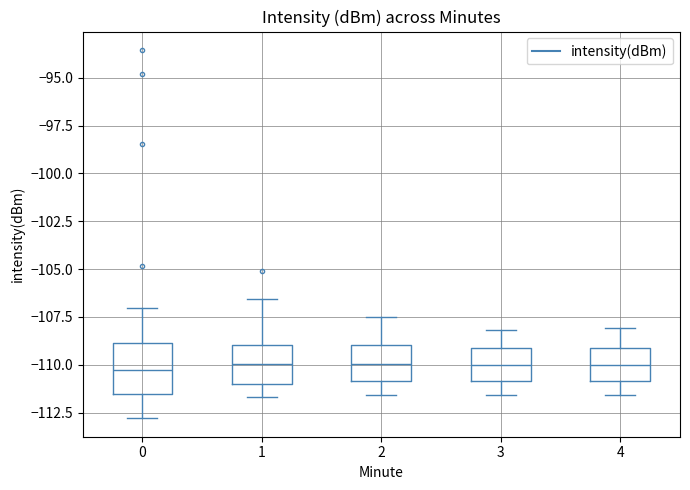

Which box is the tallest, from its lower edge to its upper edge?

0